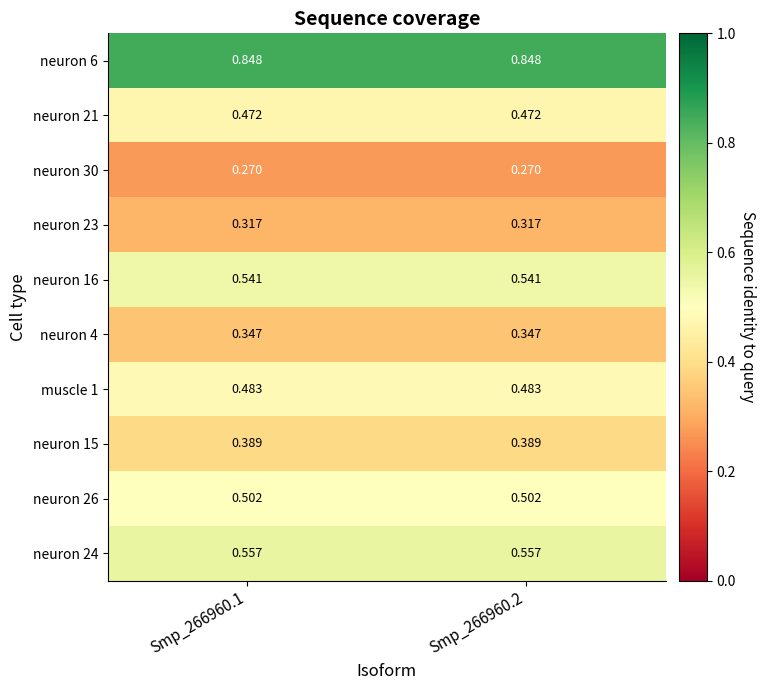

Is the value of neuron 24 at Smp_266960.1 greater than the value of muscle 1 at Smp_266960.1?

Yes